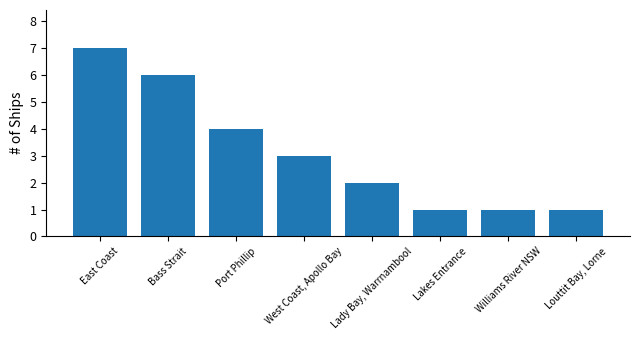

What position from the right is Lakes Entrance?

3